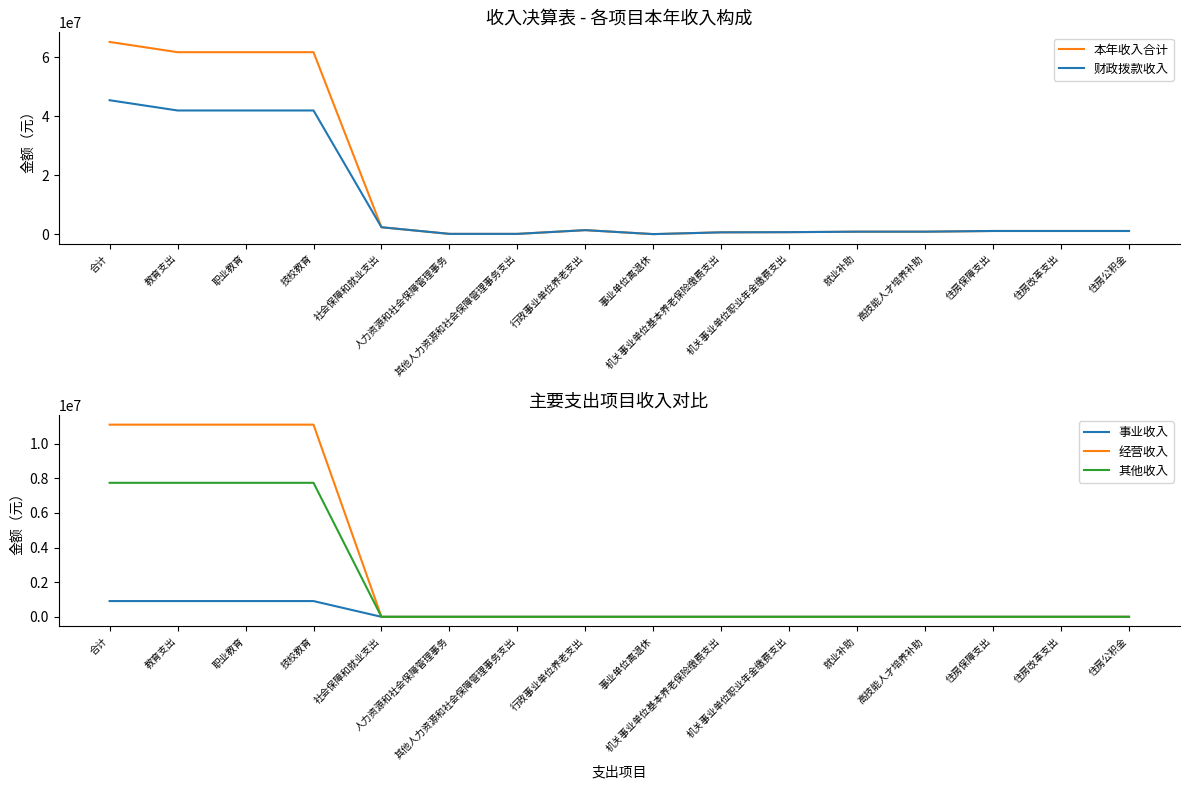

True or false: 其他收入 and 事业收入 cross at least once.

False